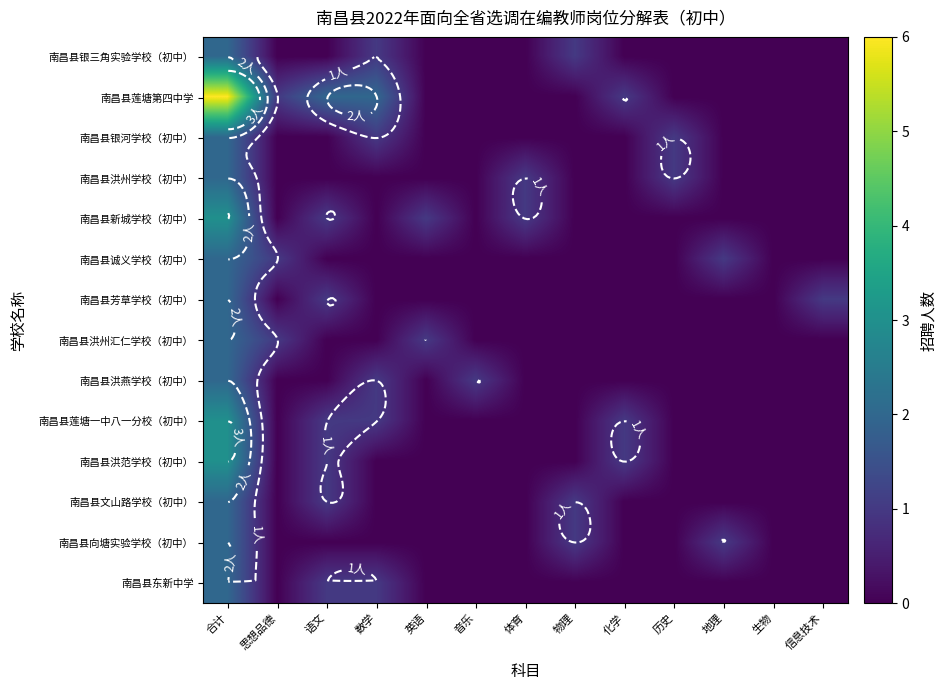

True or false: 南昌县新城学校（初中） has a value of 0 at 信息技术.

True